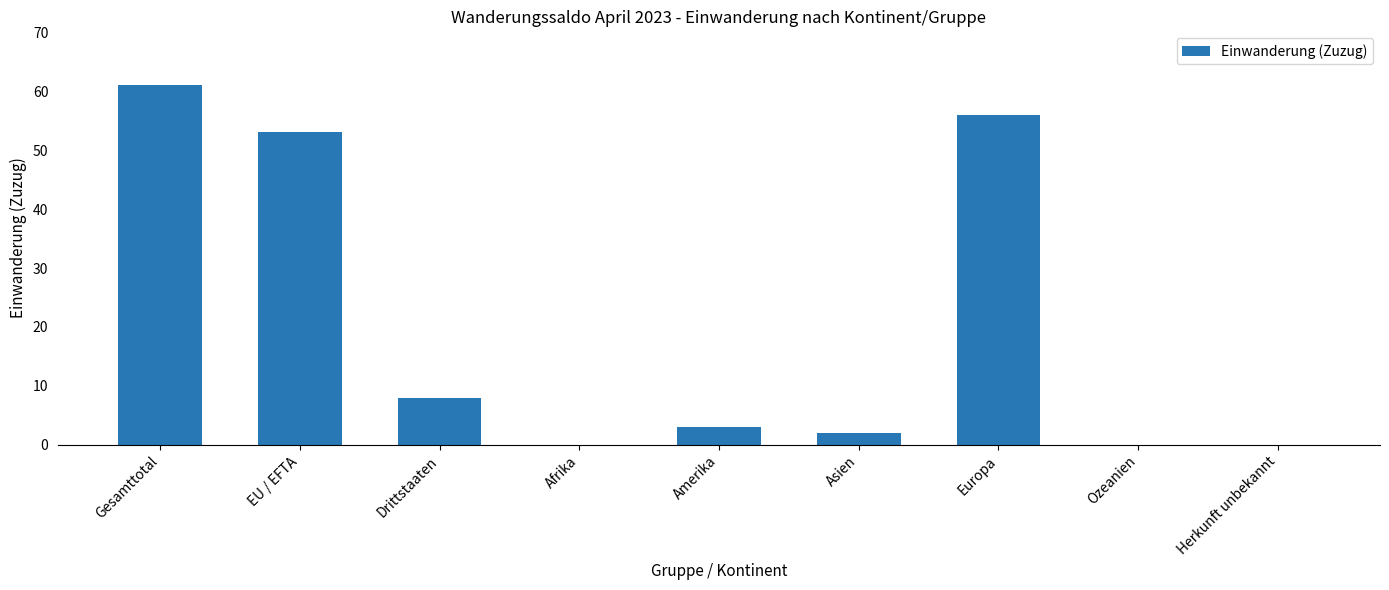

At which label is the value closest to 30?

Drittstaaten